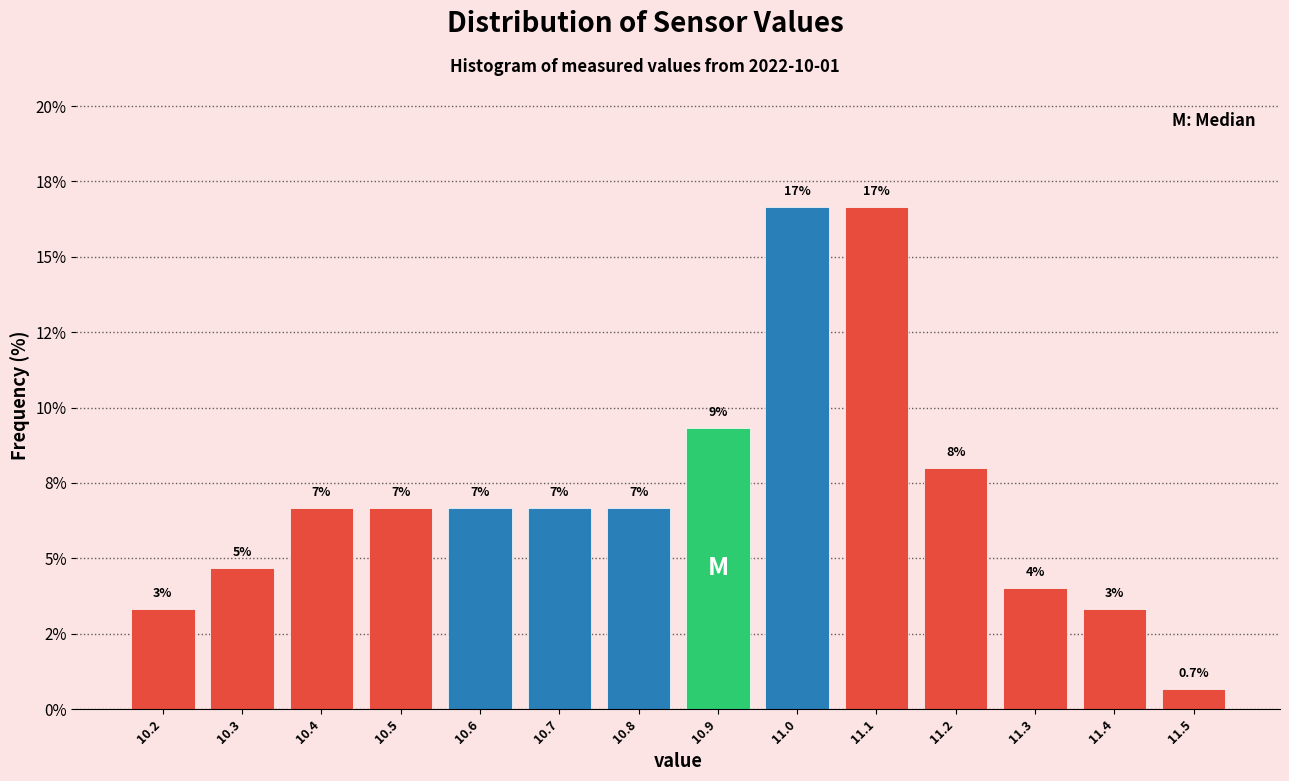

Does the chart contain any negative values?

No